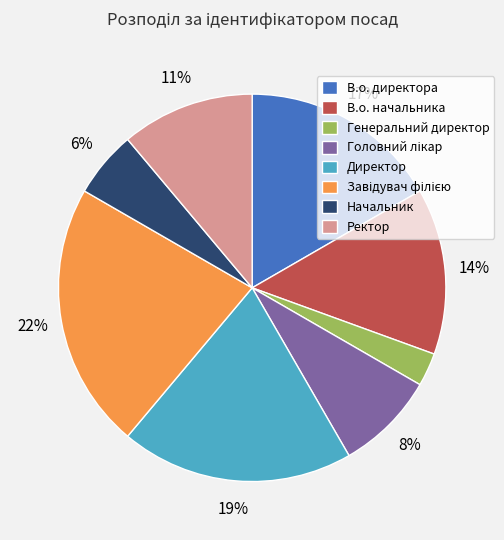

To the nearest percent, what is the average slice percentage?

12%